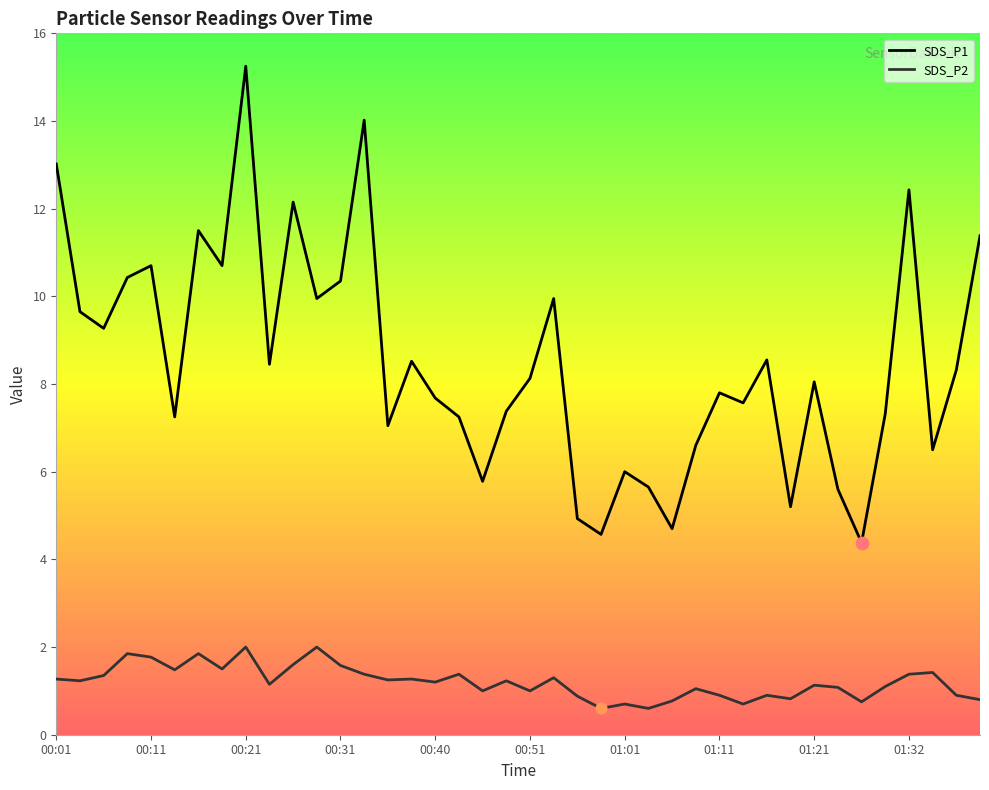

Which series contains the highest Y value?

SDS_P1